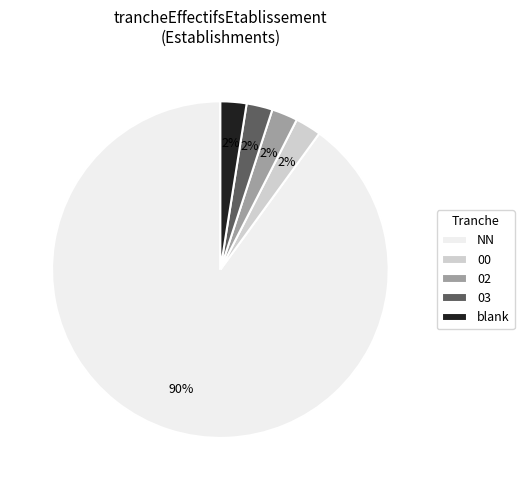

What is the majority slice?

NN